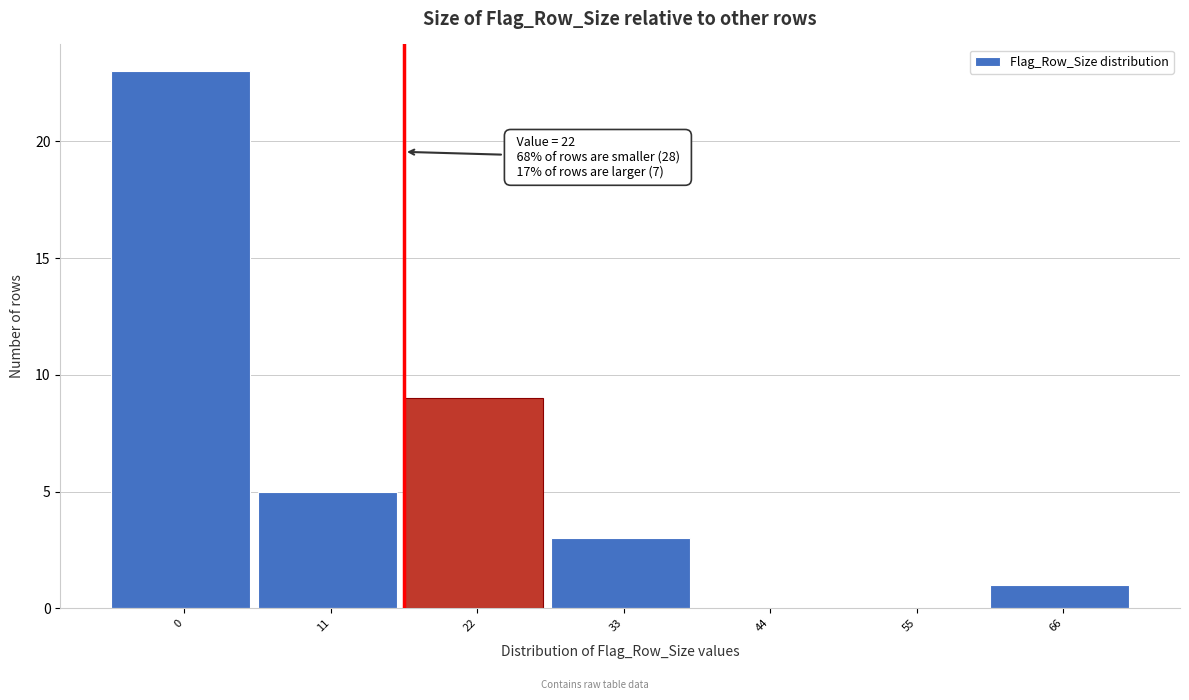

Reading right to left, what are all the values shown in this chart?

66=1	55=0	44=0	33=3	22=9	11=5	0=23